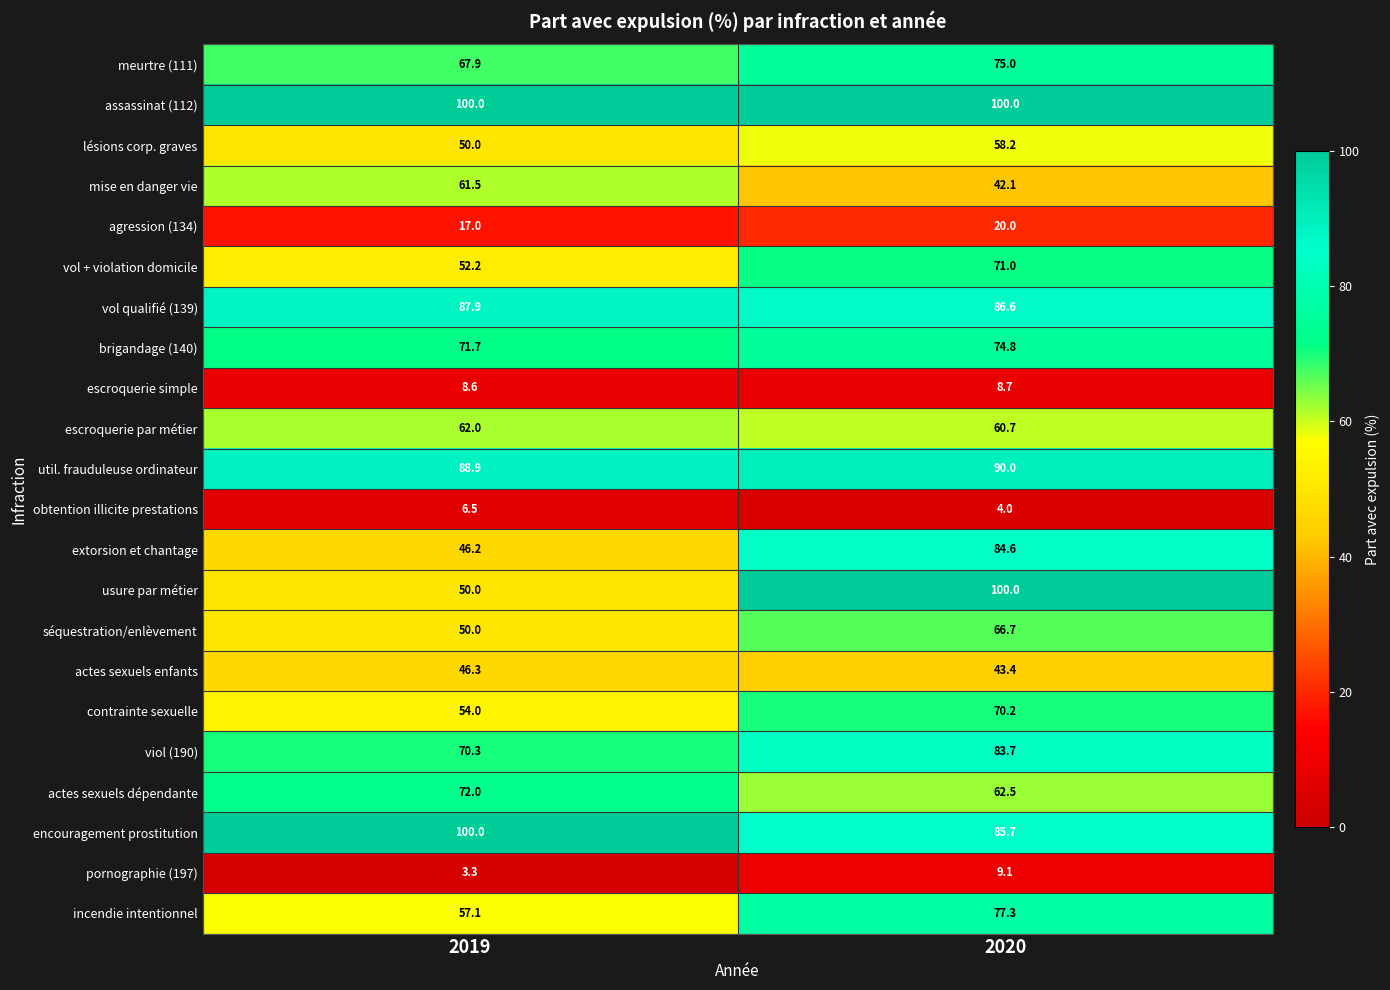

What is the sum of the assassinat (112) values at 2019 and 2020?

200.0